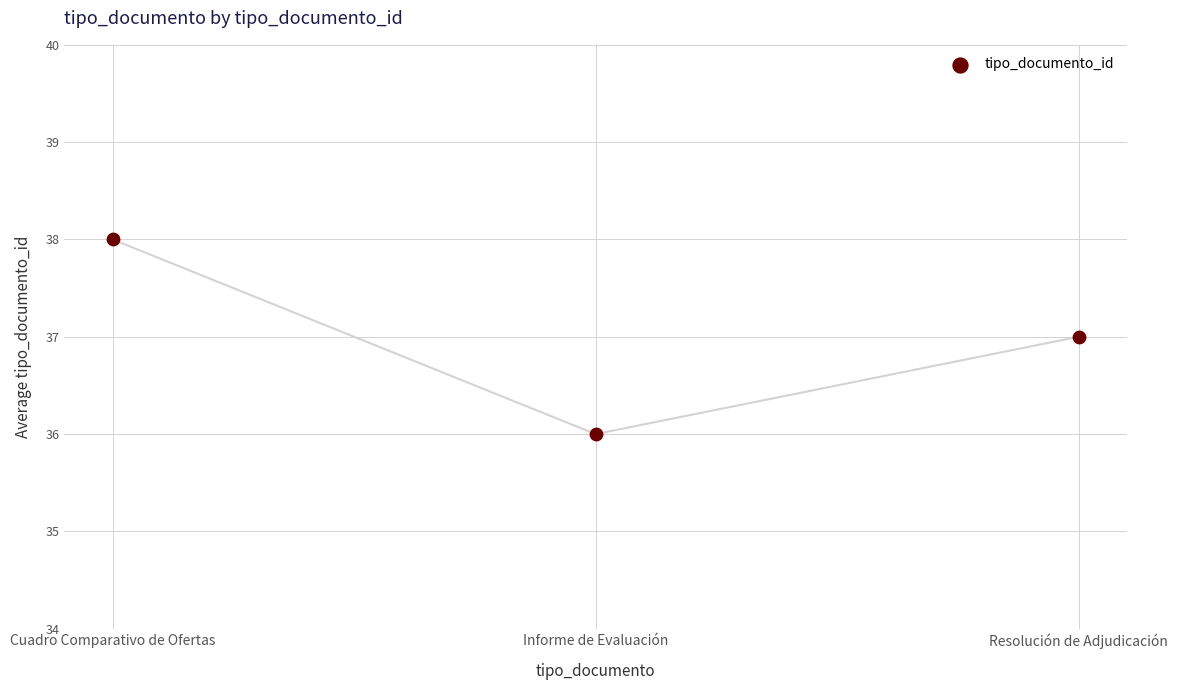

What is the average Y value?

37